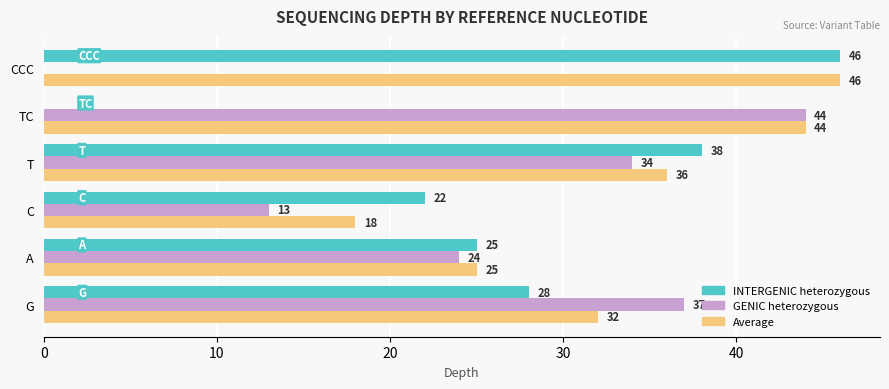

Between G and T, which series saw the biggest shift?

INTERGENIC heterozygous